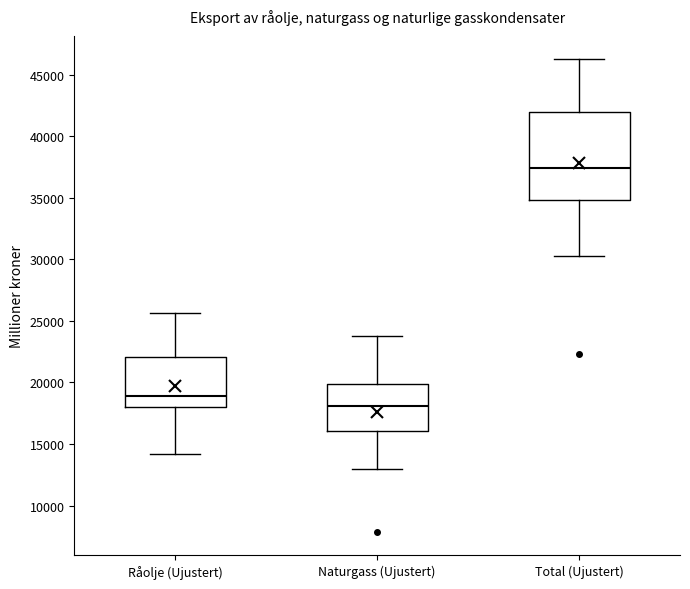

Reading left to right, transcribe this box plot: for each box, give where its median line is, the range the box spans, and where its two whiskers end, as read against the y-axis. The values are not printed on the chart, so give them approximately, as read against the axis.

Råolje (Ujustert): median 19000, box 18000 to 22000, whiskers 14000 to 25500
Naturgass (Ujustert): median 18000, box 16000 to 20000, whiskers 13000 to 24000
Total (Ujustert): median 37500, box 35000 to 42000, whiskers 30500 to 46000